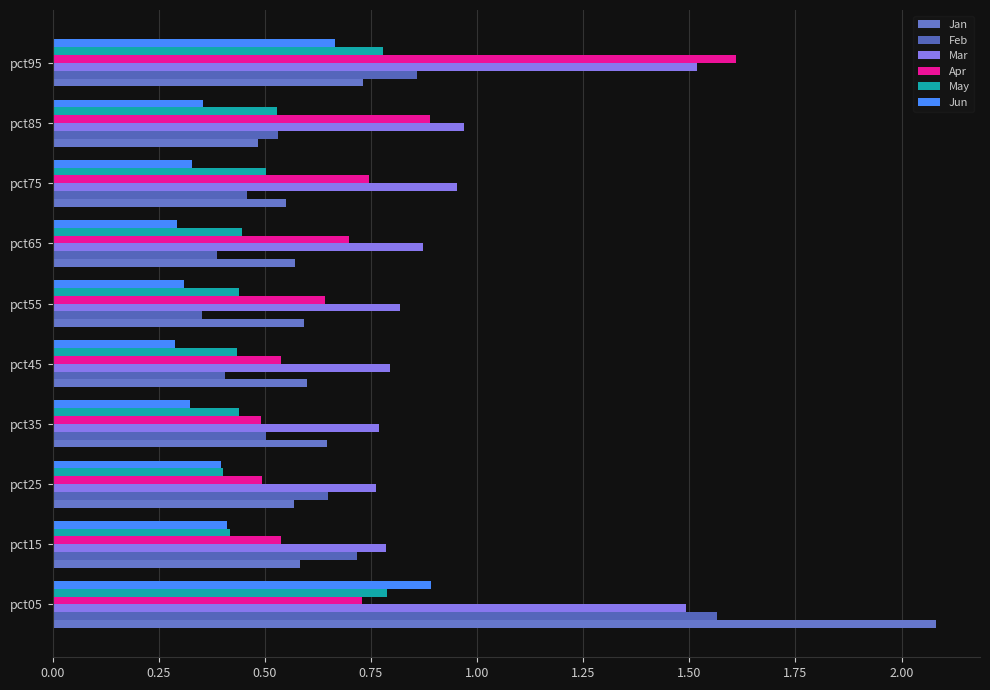

What is the difference between the maximum and second lowest values in the Apr series?

1.1